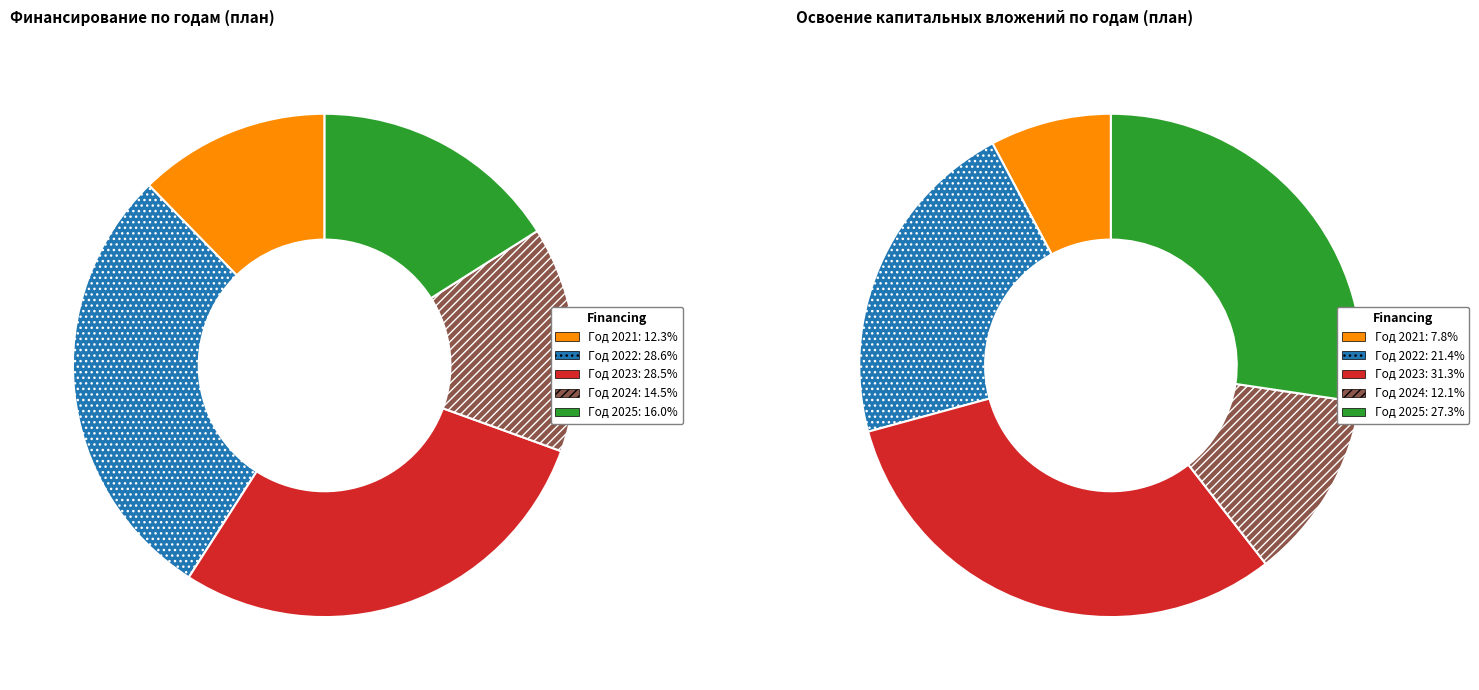

Do 5 and Год 2023 together represent more than half of the pie?

No